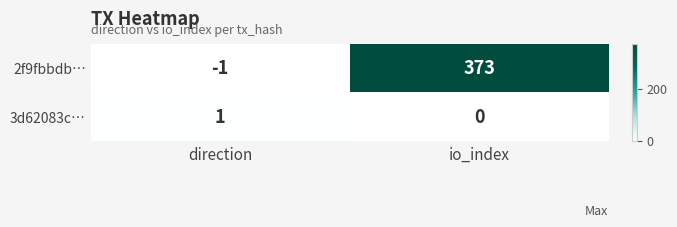

Reading left to right, list all the values displayed in this chart.

2f9fbbdb…: -1	373
3d62083c…: 1	0